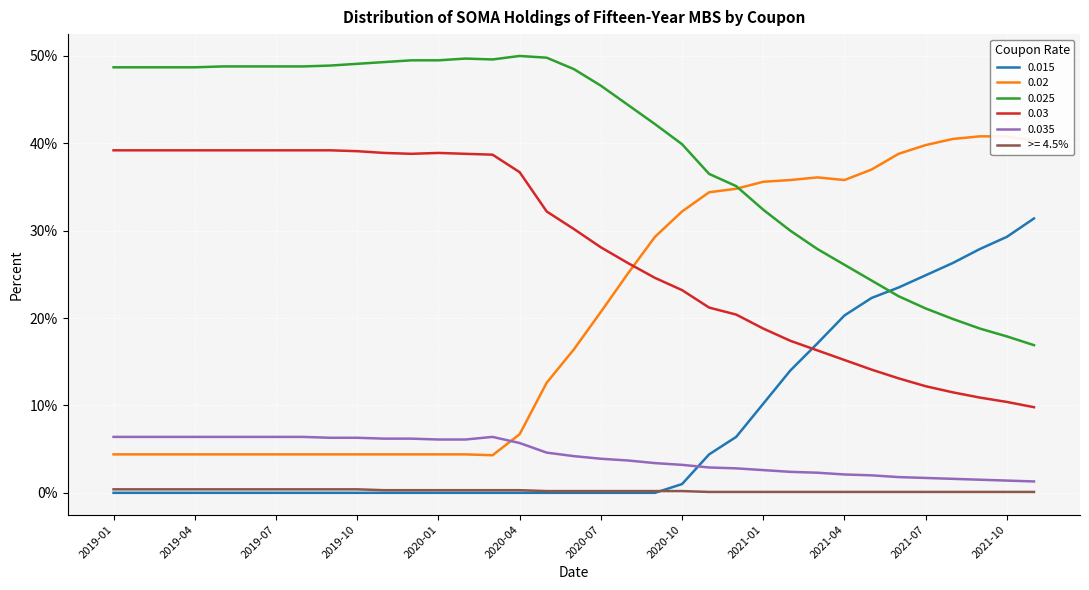

Where is the first local maximum for 0.025?

2020-02